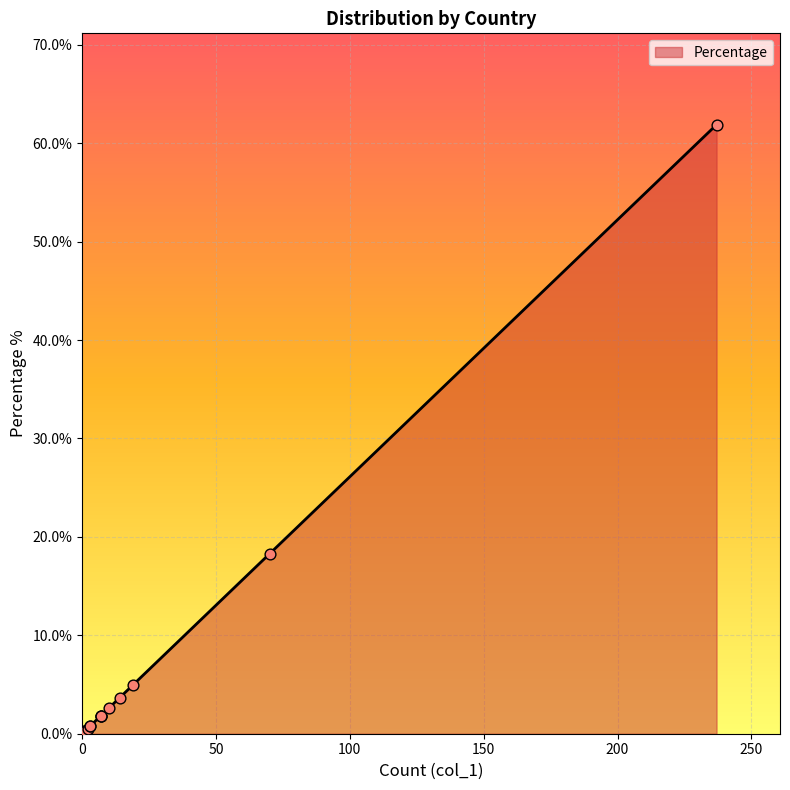

What is the change in value from Moldova to United Kingdom?

-18.0